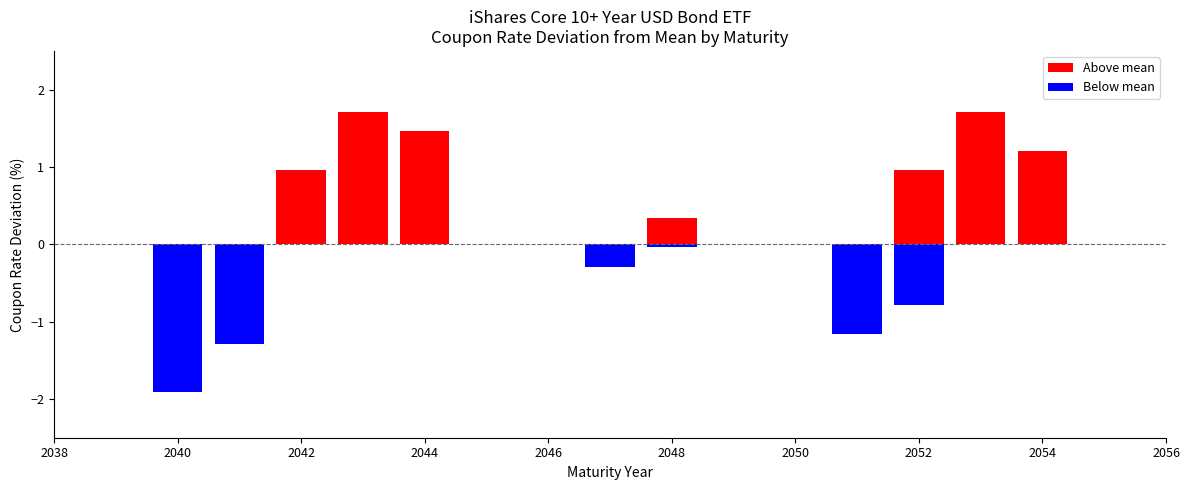

What is the minimum value shown in the chart?

-1.9